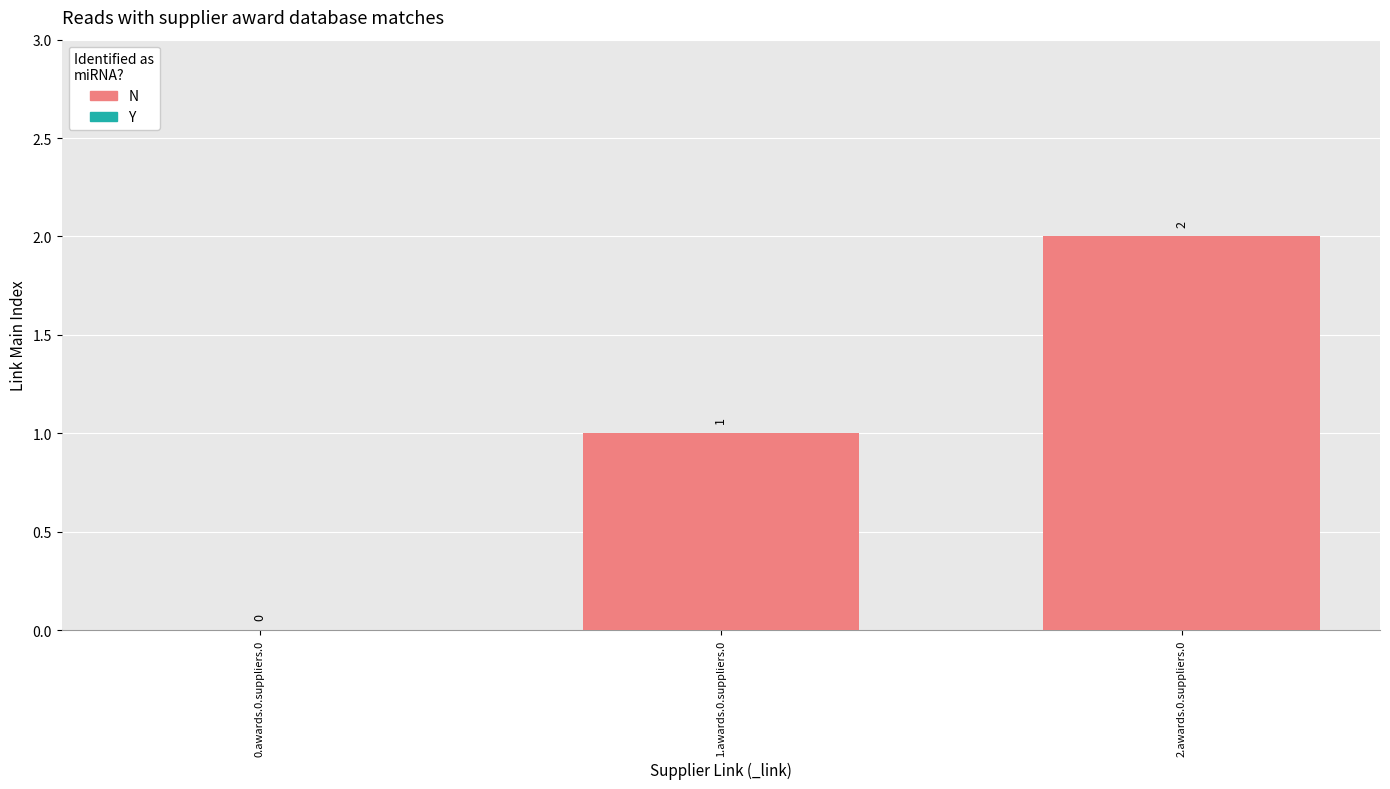

What is the change in value from 0.awards.0.suppliers.0 to 1.awards.0.suppliers.0?

+1